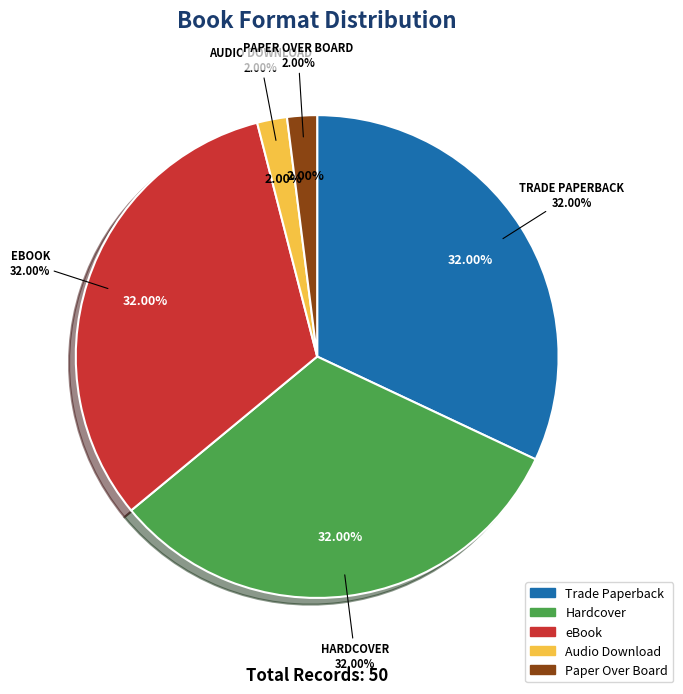

The eBook slice represents 37% of the pie. True or false?

False